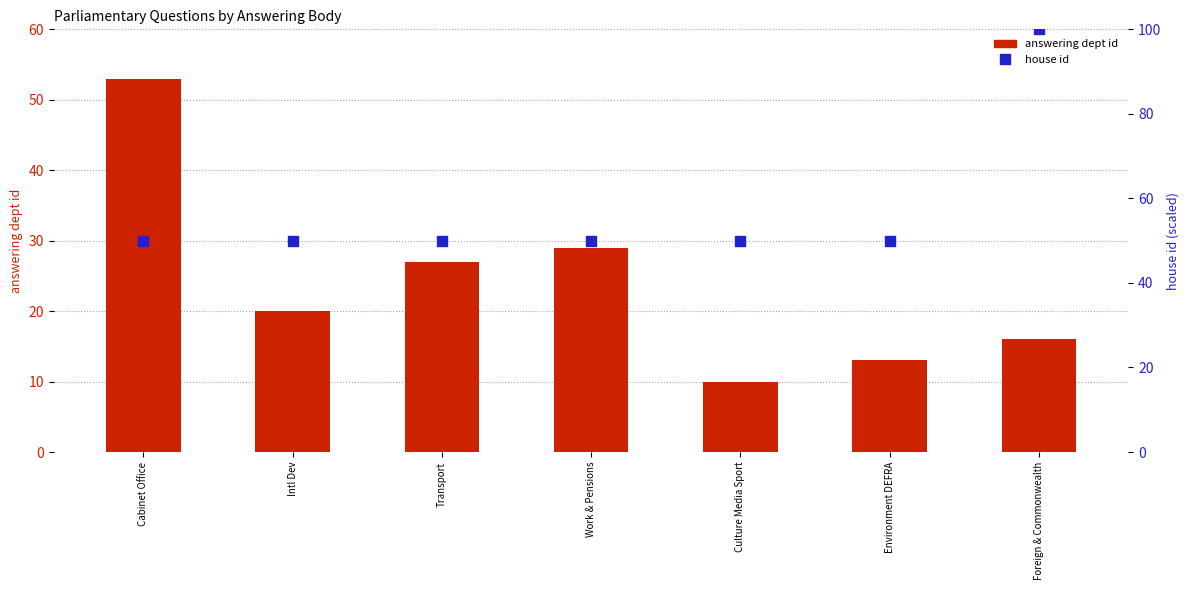

Which series reaches the maximum Y coordinate?

house id